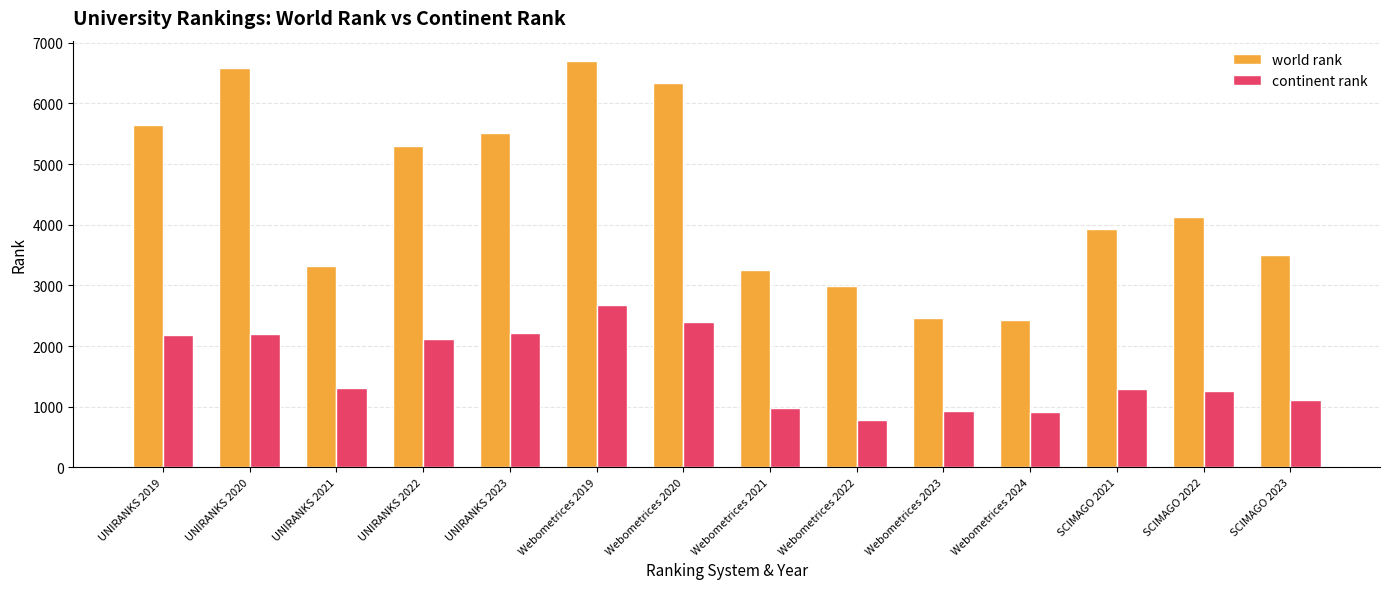

At how many categories does at least one series exceed 1783?

14